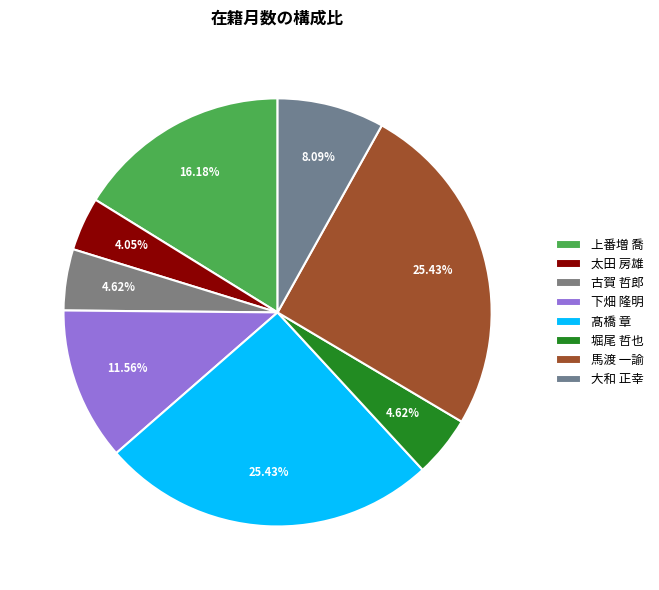

To the nearest percent, what is the difference between the 大和 正幸 and 古賀 哲郎 slice percentages?

3%